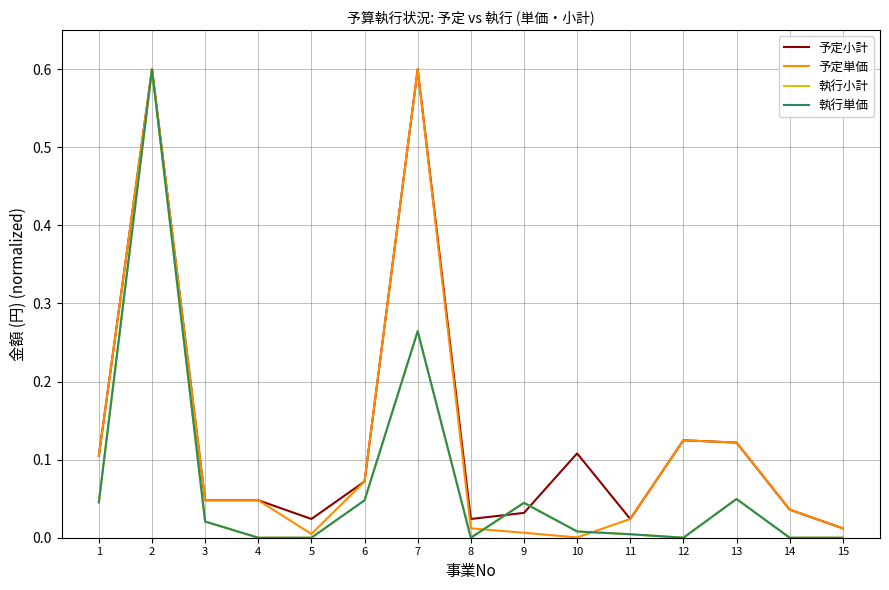

Does the chart have visible grid lines?

Yes